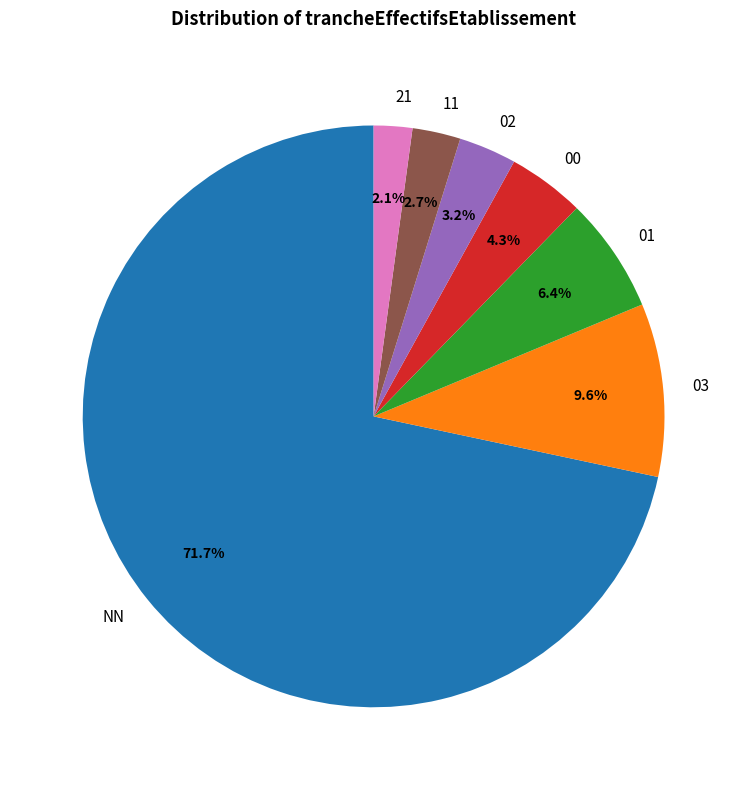

How much of the chart is everything except NN?

28.3%